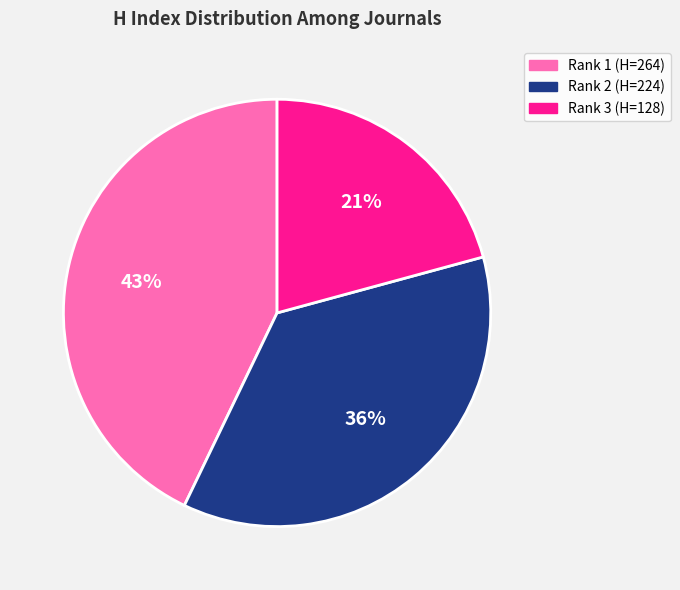

What percentage is the Rank 1 (H=264) slice, to the nearest percent?

43%